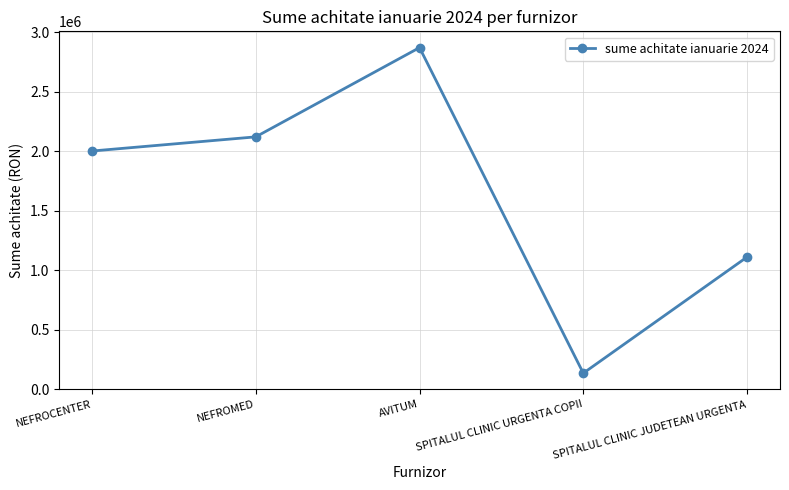

At which category does the chart reach its minimum across all series?

SPITALUL CLINIC URGENTA COPII